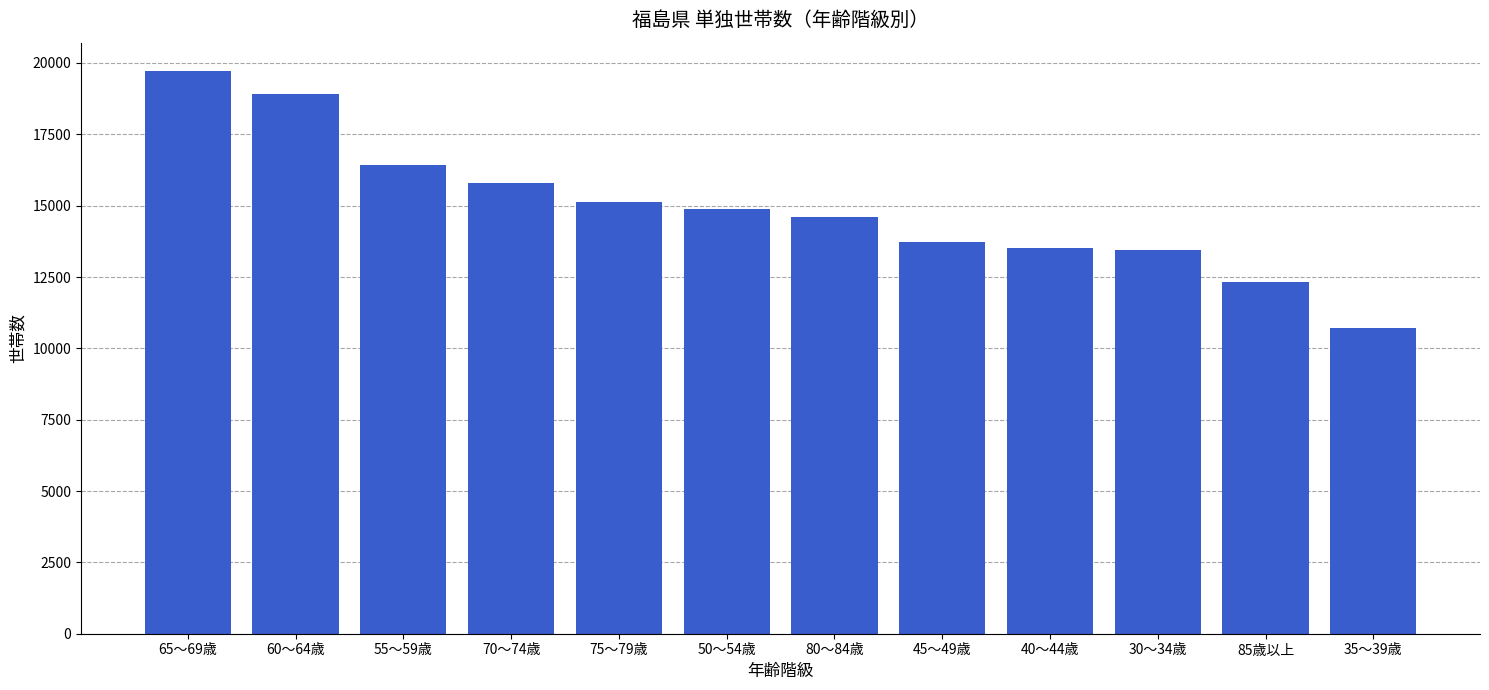

What is the value of the 2nd bar from the left?

18906